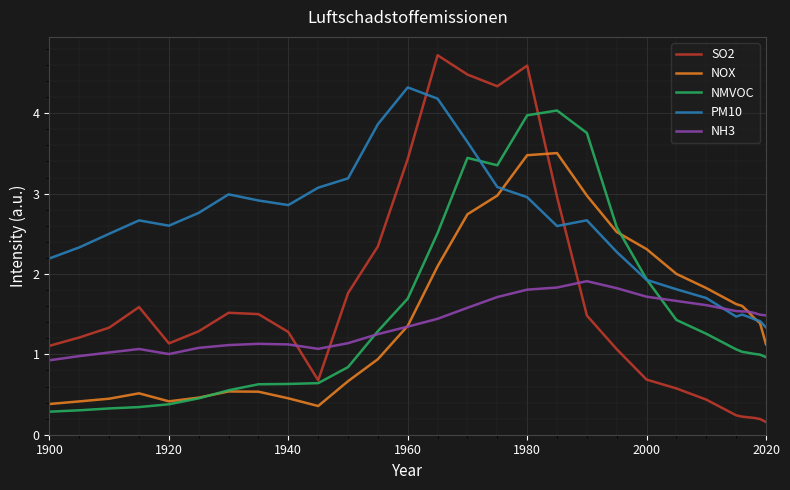

Which series has the largest range (max minus min)?

SO2